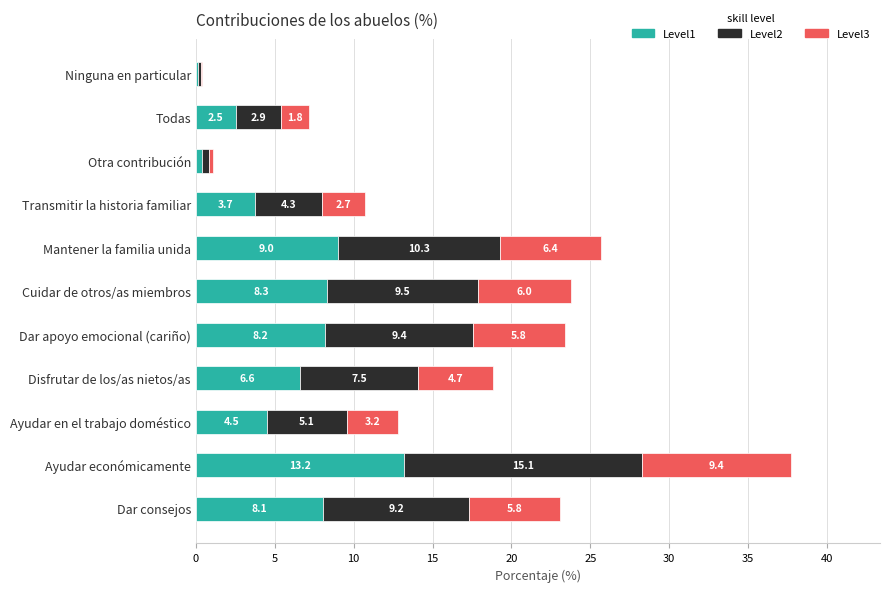

Count the number of data series in this chart.

3